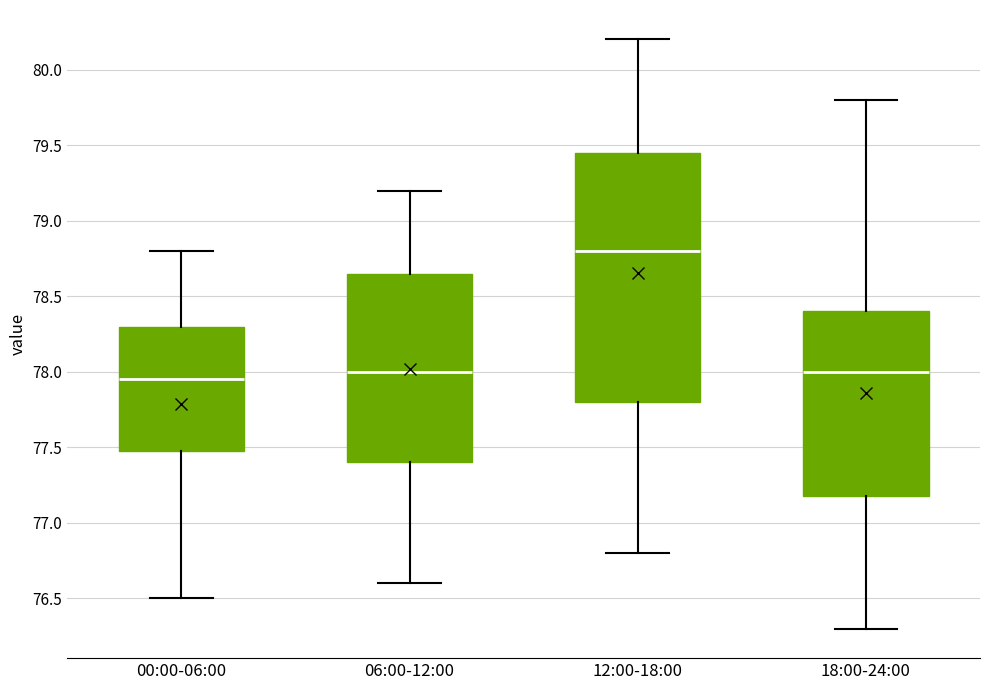

Which box is the tallest, from its lower edge to its upper edge?

12:00-18:00